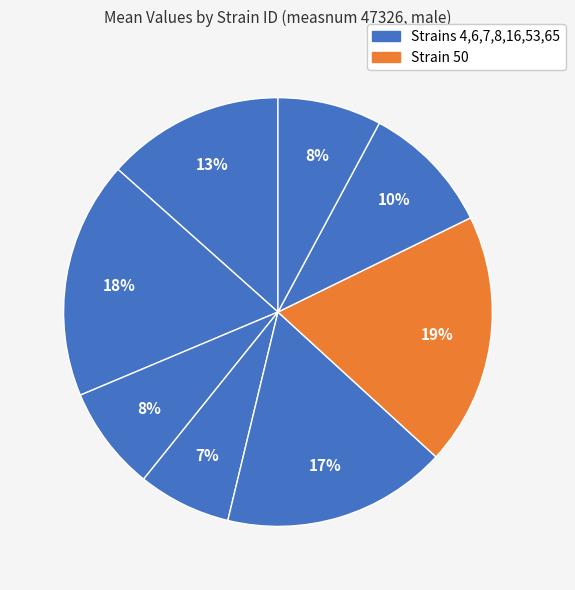

How many segments does this pie chart have?

8